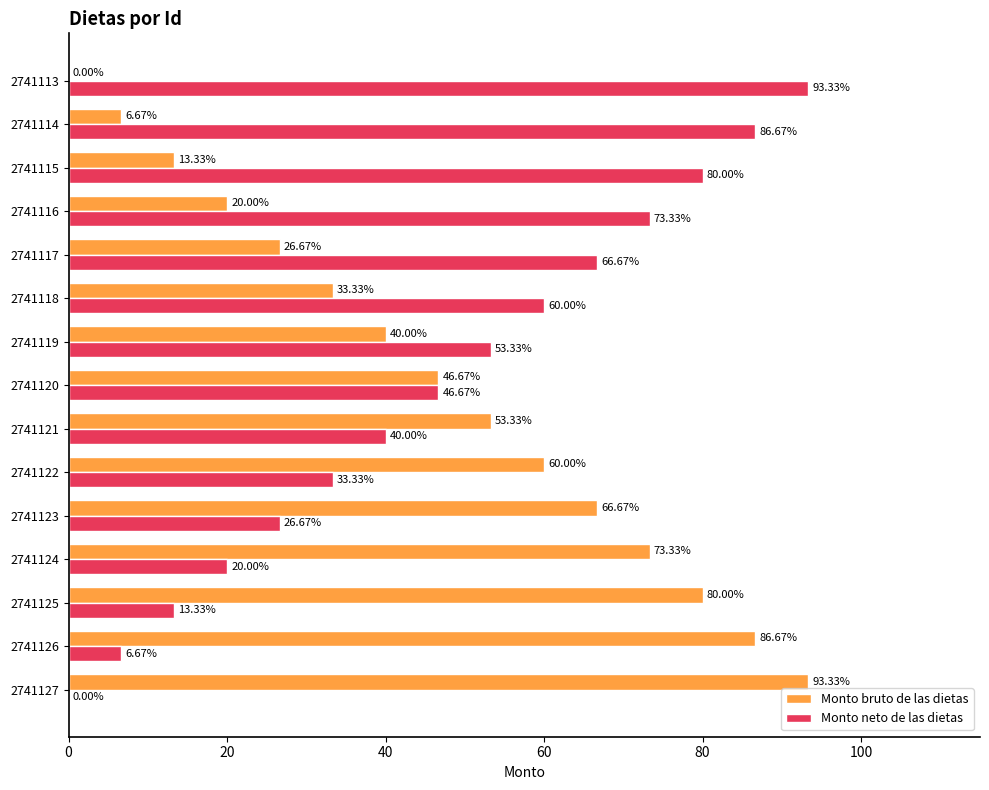

What is the total value across all series at 2741115?

93.3